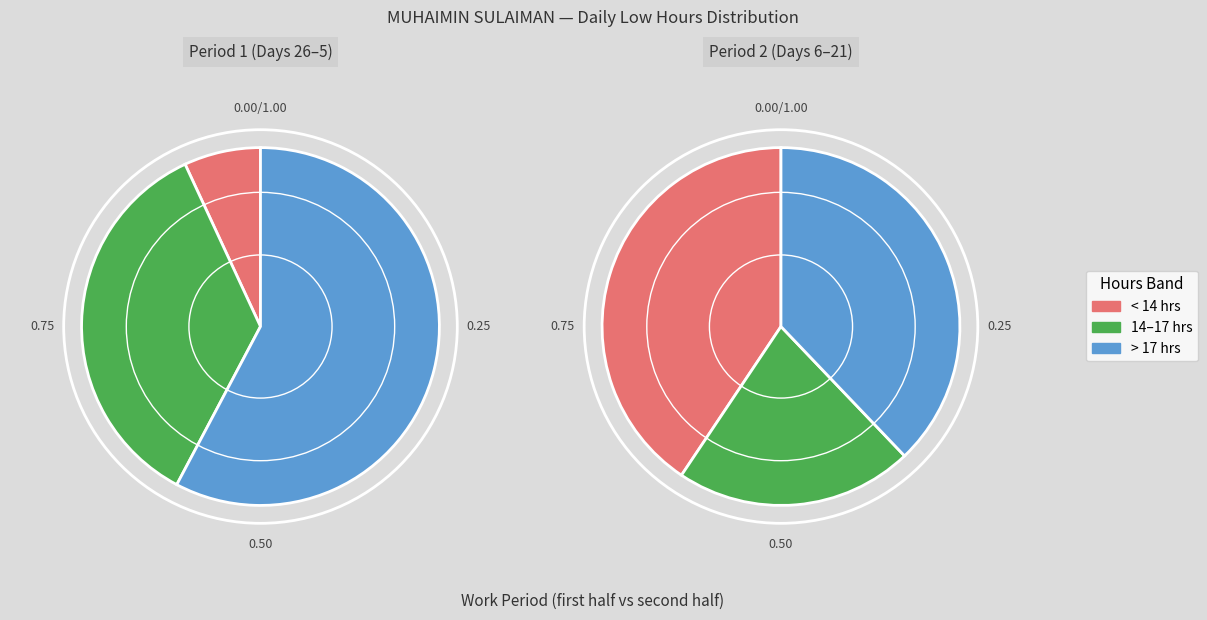

Is there a majority slice in this chart?

No